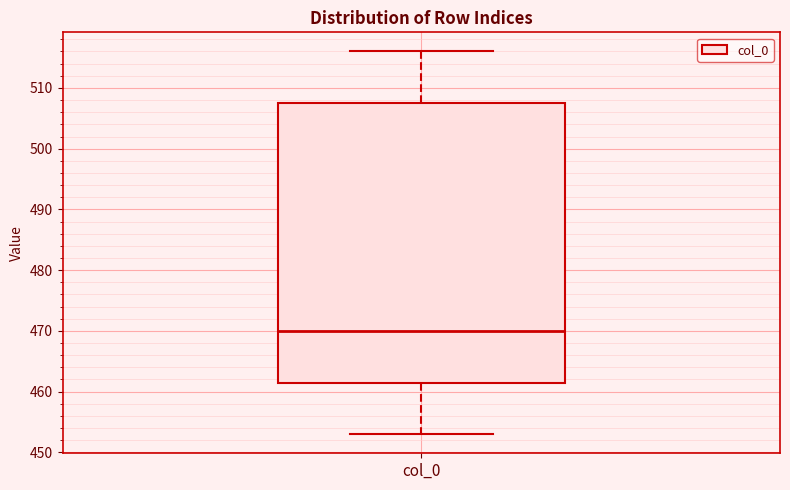

Where does the lower whisker of the box for col_0 end on the y-axis? The values are not printed on the chart, so give them approximately, as read against the axis.

453